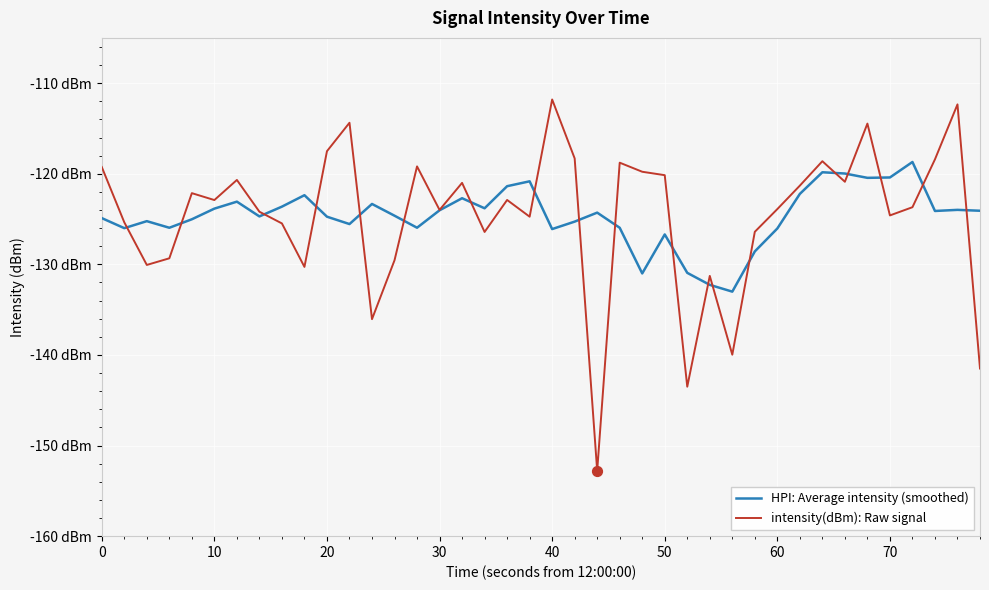

What are all the series names shown in the legend?

HPI: Average intensity (smoothed), intensity(dBm): Raw signal